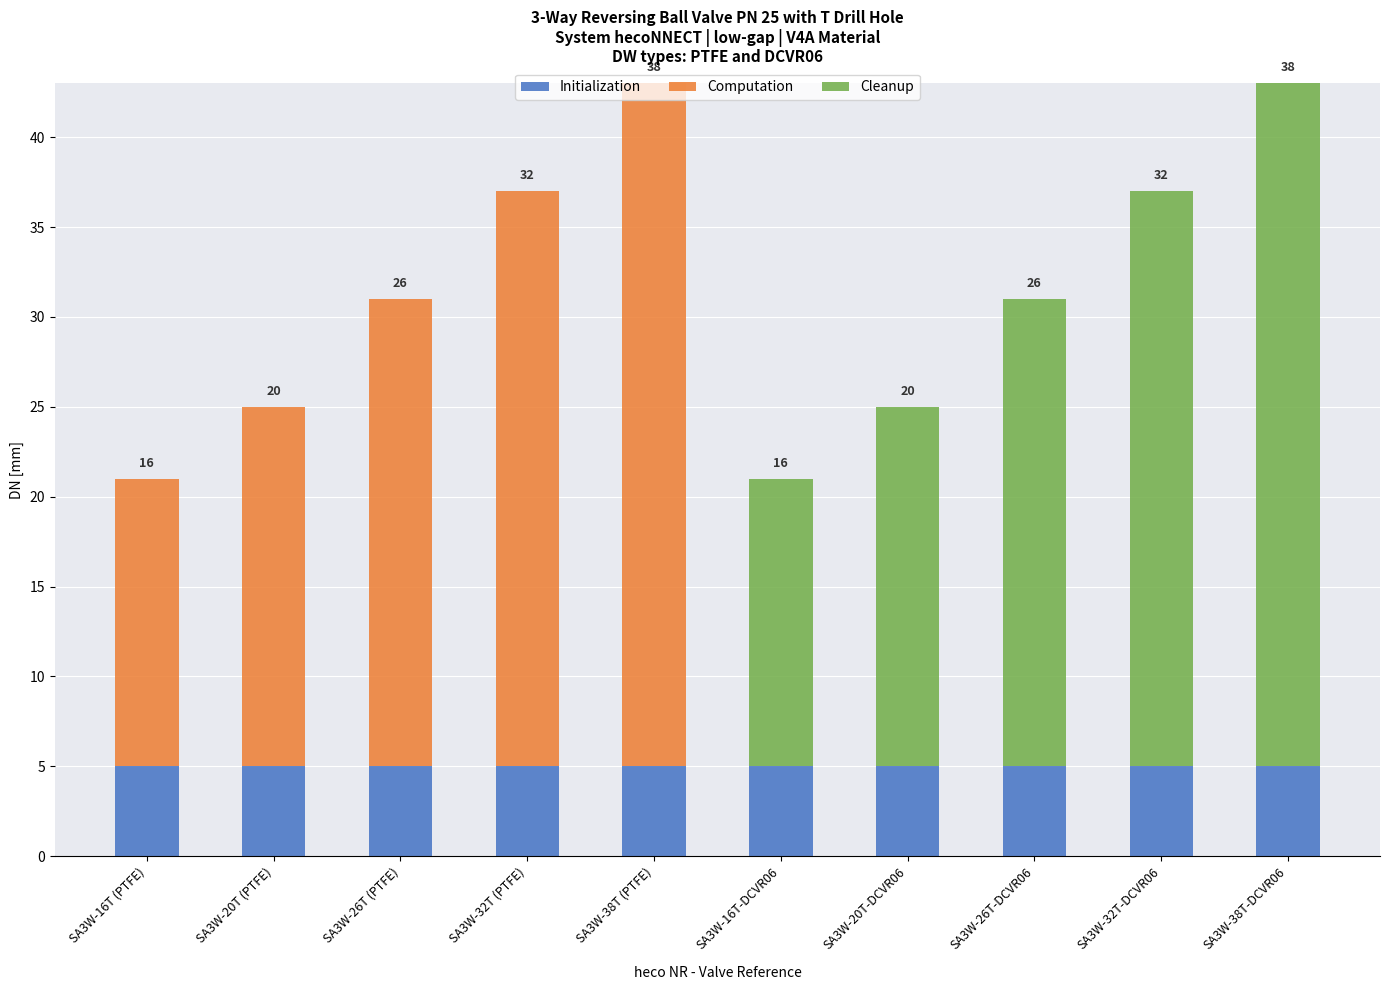

Are the bars horizontal?

No